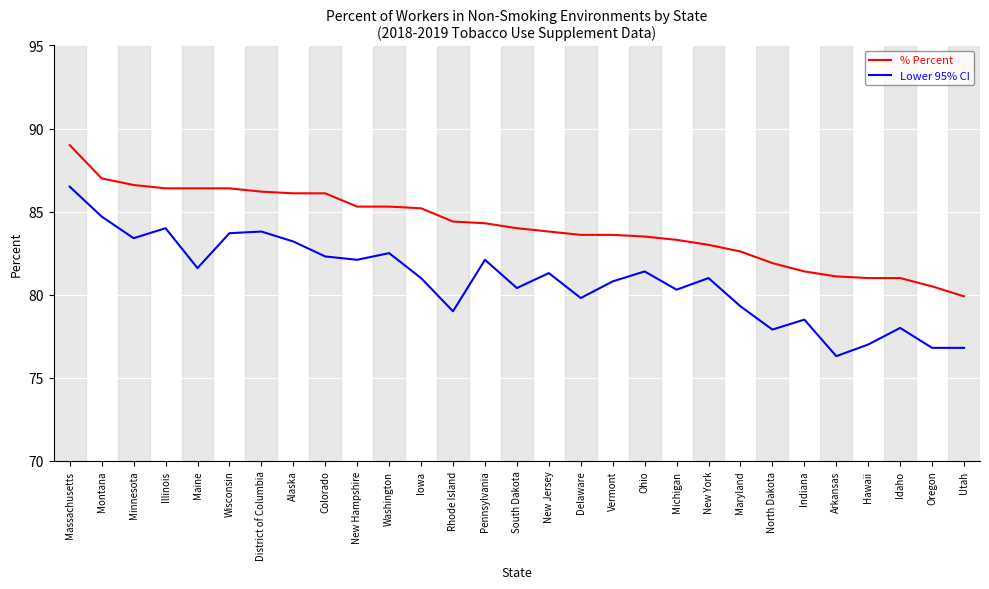

What position from the left is Vermont?

18